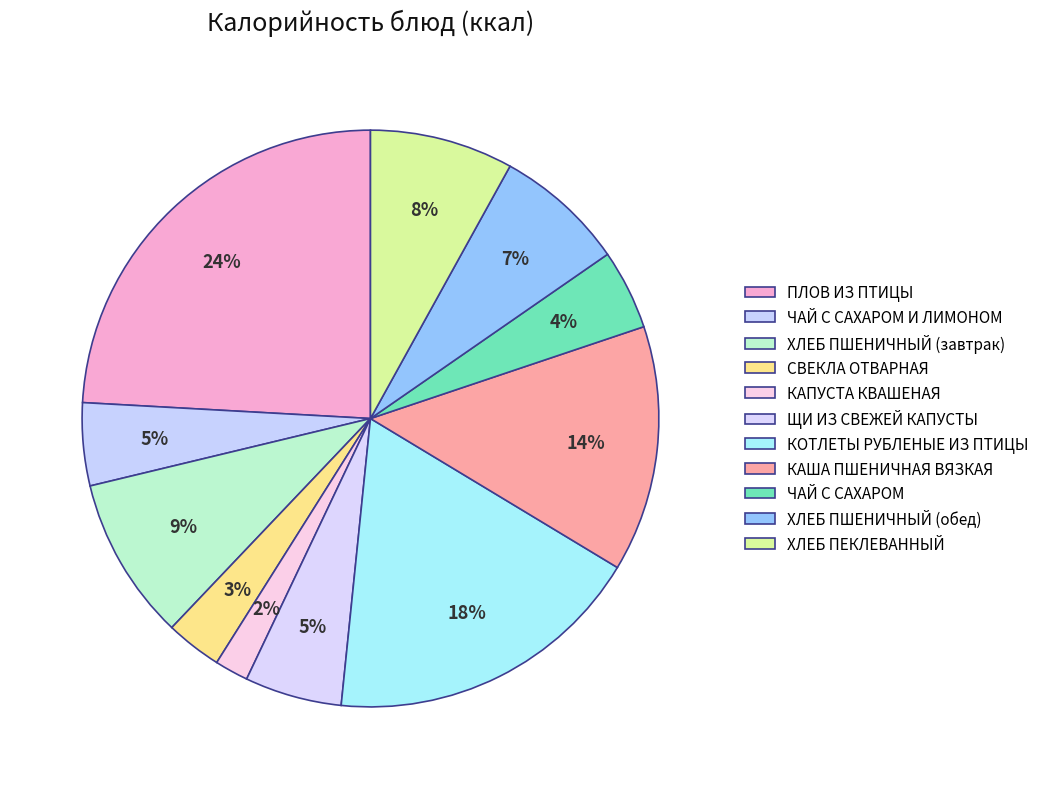

Rank the categories by value from lowest to highest.

КАПУСТА КВАШЕНАЯ, СВЕКЛА ОТВАРНАЯ, ЧАЙ С САХАРОМ, ЧАЙ С САХАРОМ И ЛИМОНОМ, ЩИ ИЗ СВЕЖЕЙ КАПУСТЫ, ХЛЕБ ПШЕНИЧНЫЙ (обед), ХЛЕБ ПЕКЛЕВАННЫЙ, ХЛЕБ ПШЕНИЧНЫЙ (завтрак), КАША ПШЕНИЧНАЯ ВЯЗКАЯ, КОТЛЕТЫ РУБЛЕНЫЕ ИЗ ПТИЦЫ, ПЛОВ ИЗ ПТИЦЫ